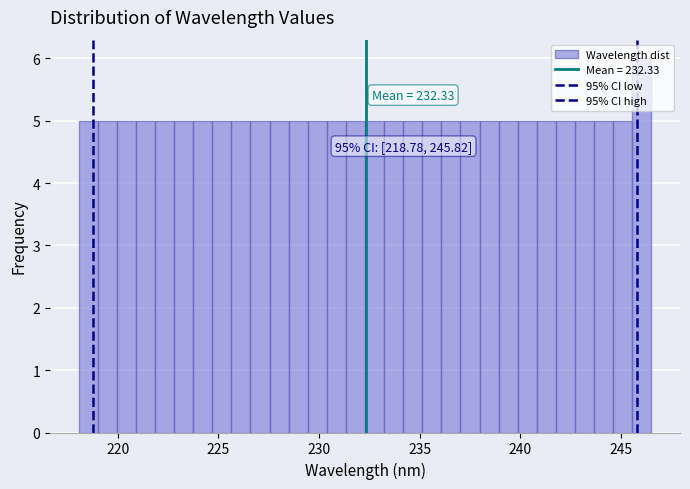

Read against the x-axis, roughly where is the centre of the tallest bar?

246.0